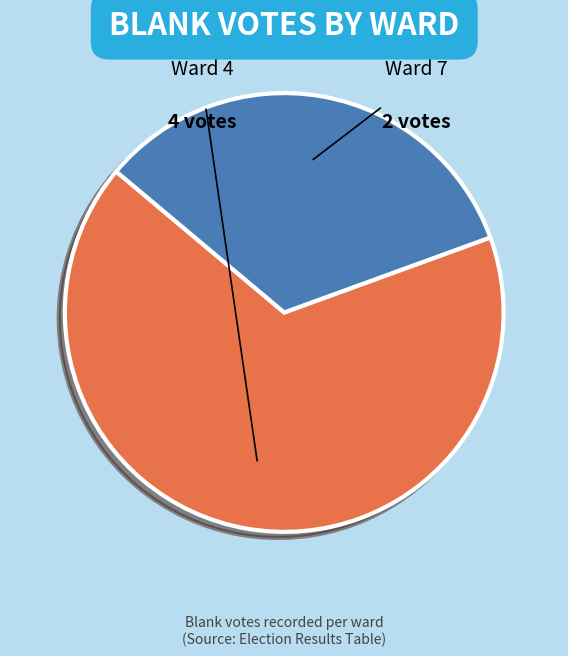

Is there a majority slice in this chart?

Yes